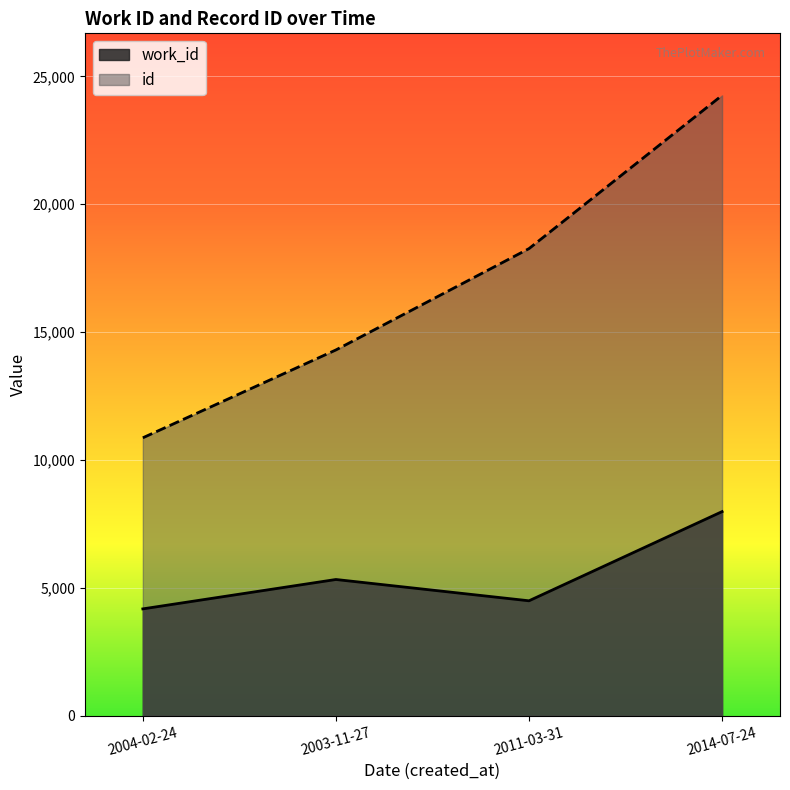

How many interior local peaks does the work_id series have?

1